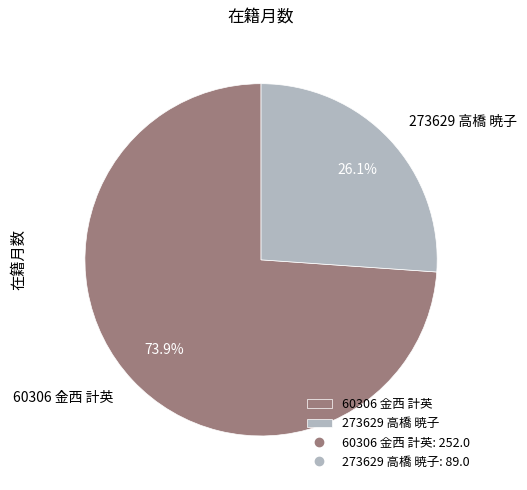

Between 60306 金西 計英 and 273629 高橋 暁子, which is larger?

60306 金西 計英